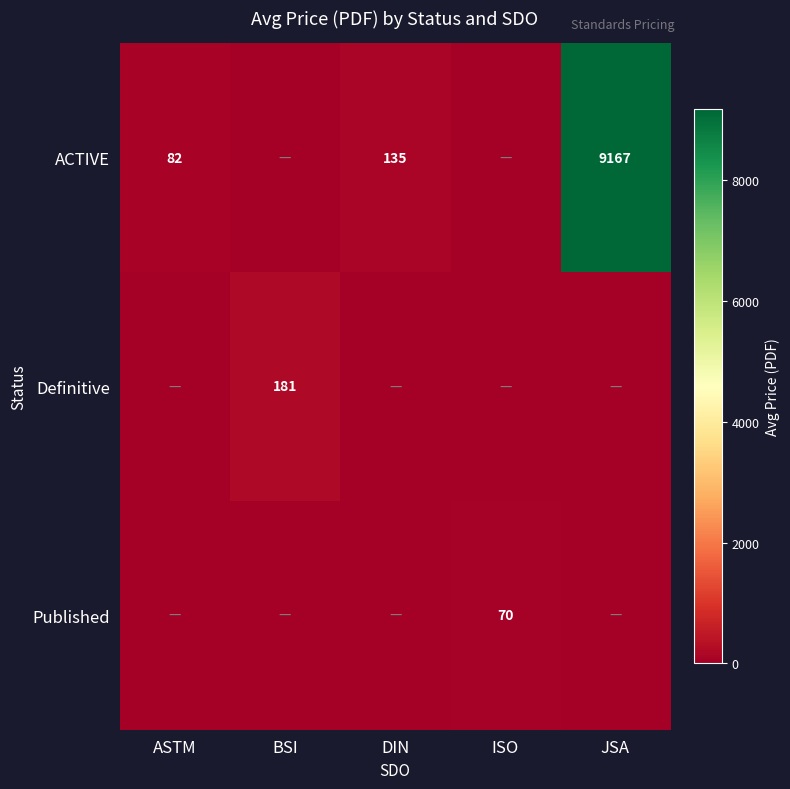

True or false: Published has a value of 70 at ISO.

True